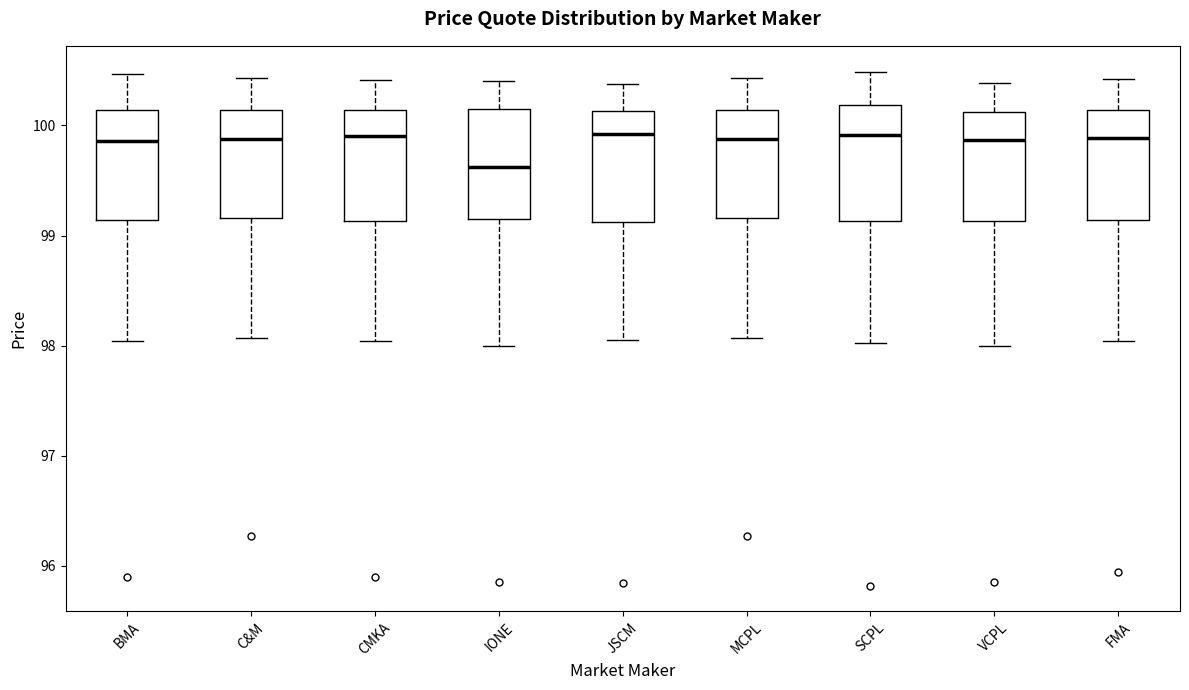

Where does the lower whisker of the box for C&M end on the y-axis? The values are not printed on the chart, so give them approximately, as read against the axis.

98.1